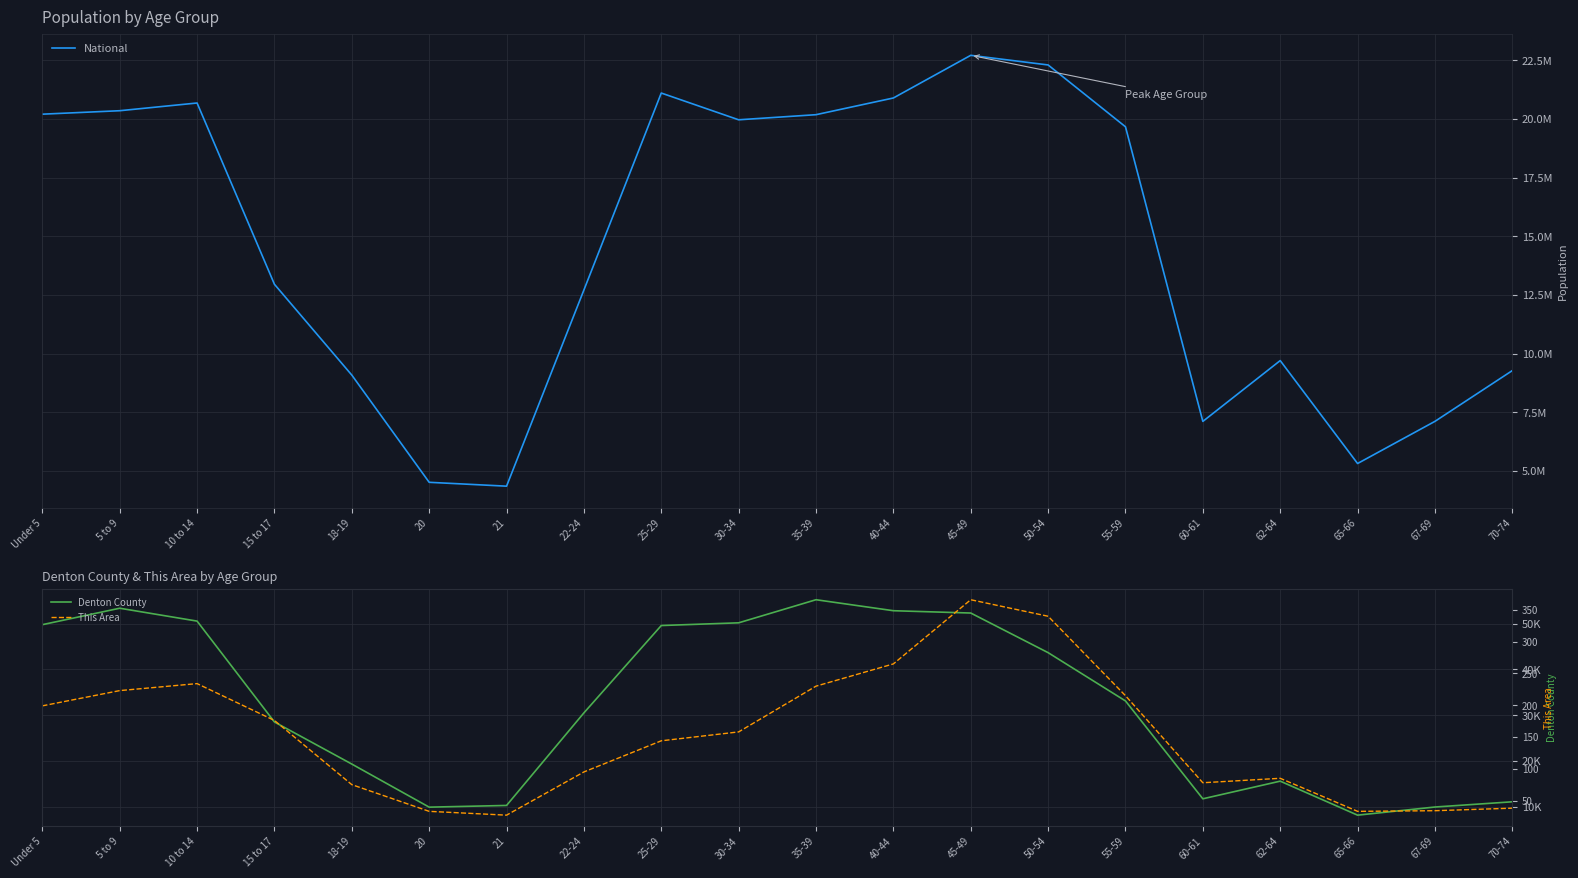

The Denton County series shows 50193 at 30-34. True or false?

True